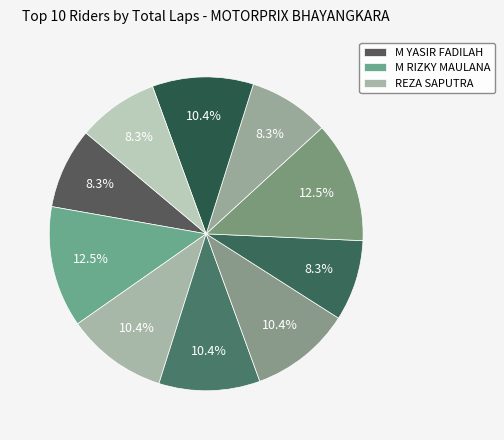

How many segments does this pie chart have?

10